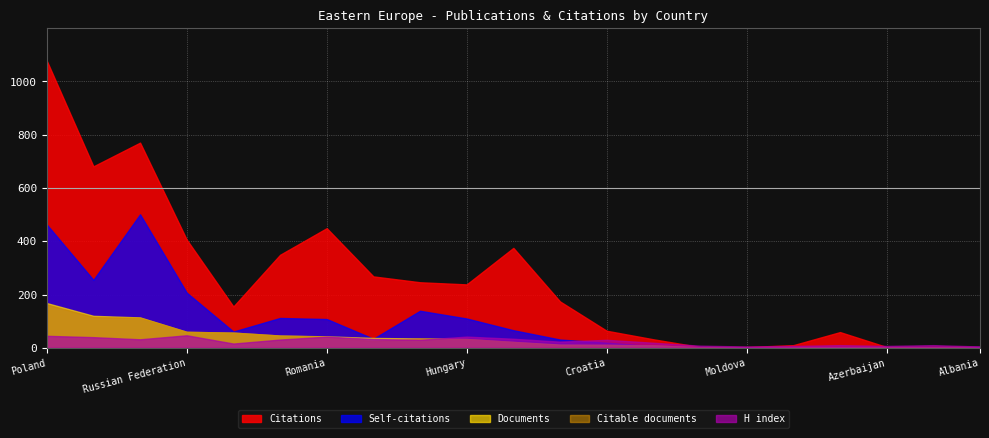

Rank the categories by Citations value from highest to lowest.

Poland, Slovakia, Czech Republic, Romania, Russian Federation, Serbia, Lithuania, Slovenia, Ukraine, Hungary, Bulgaria, Latvia, Croatia, Bosnia and Herzegovina, Estonia, Macedonia, Montenegro, Albania, Belarus, Moldova, Azerbaijan